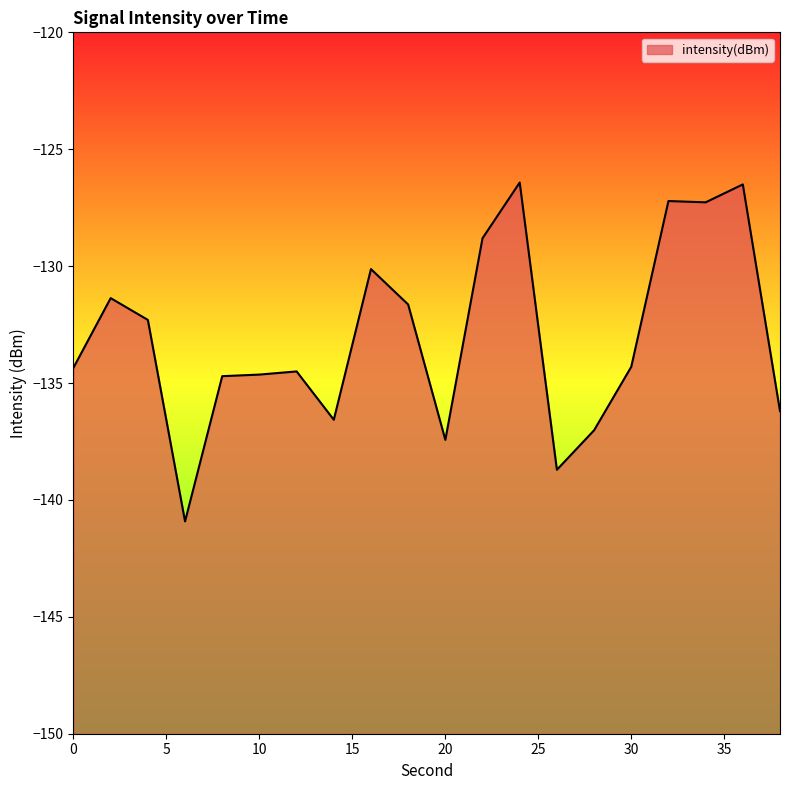

At which category does the data reach its first local valley?

6